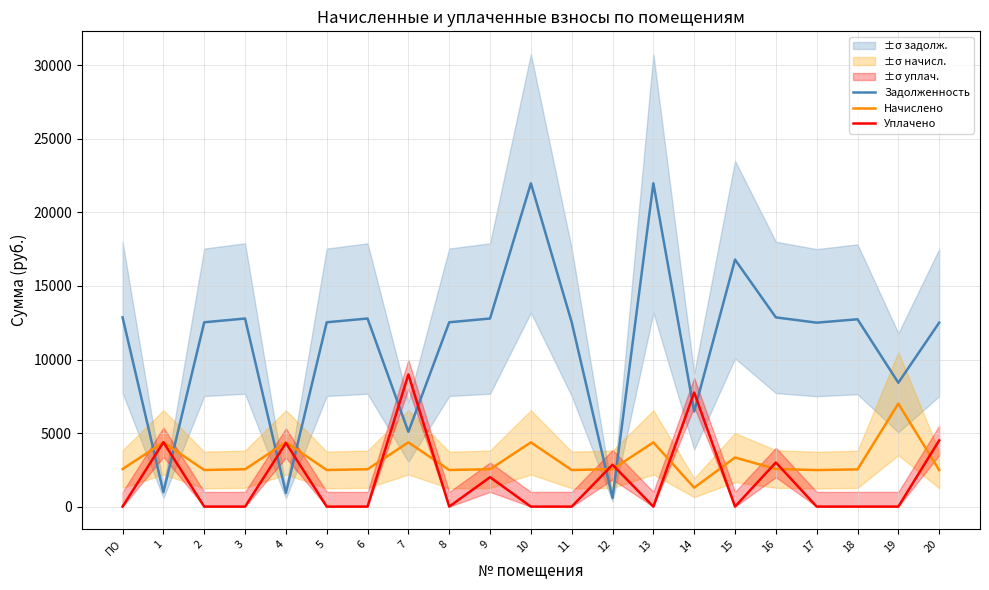

How many interior local peaks does the Уплачено series have?

7